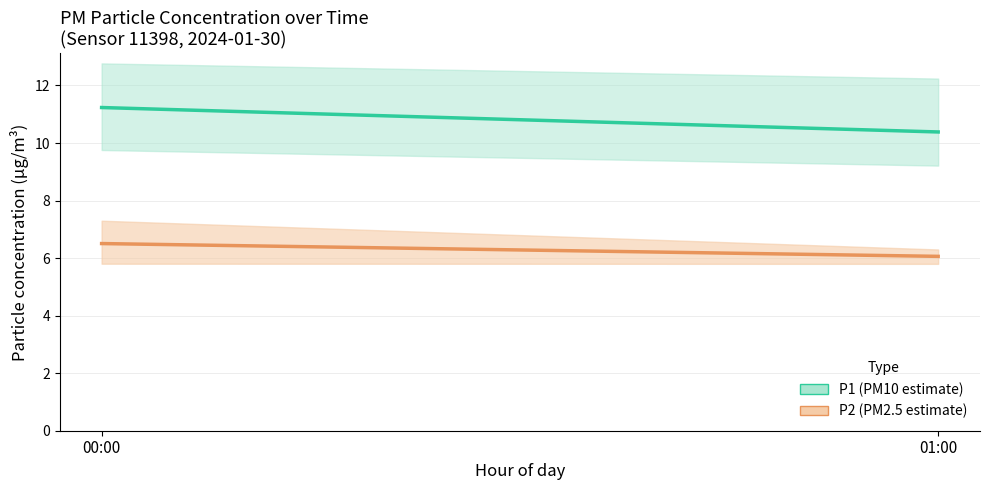

What is the total value across all series at 01:00?

16.4